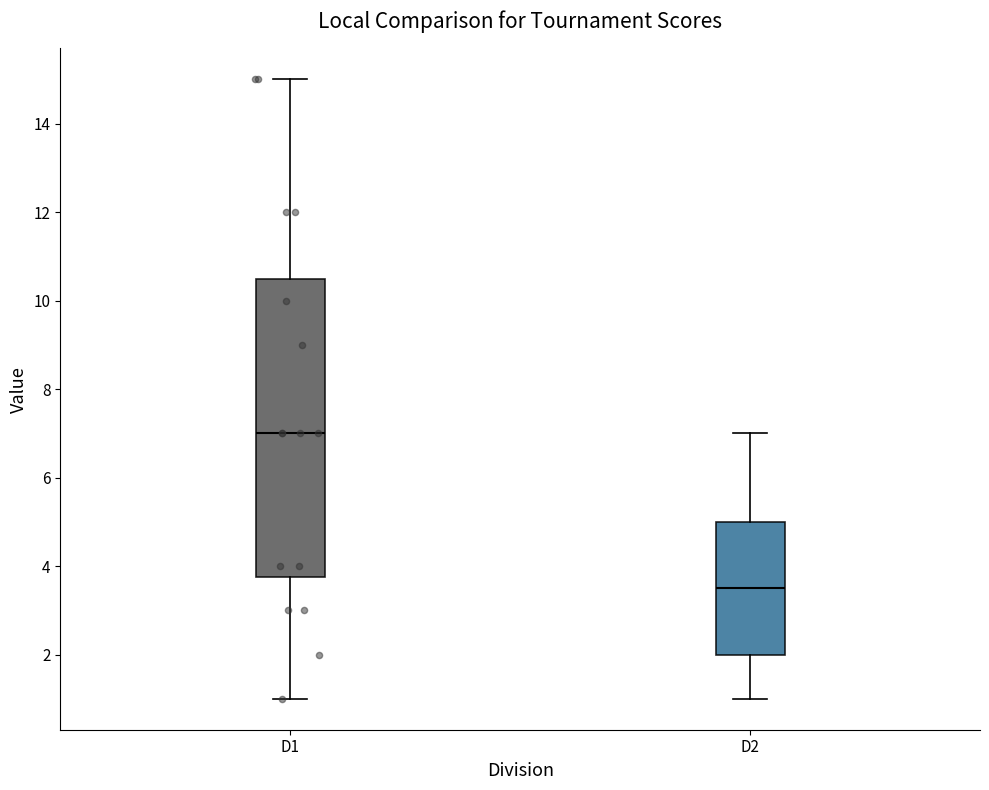

Reading left to right, transcribe this box plot: for each box, give where its median line is, the range the box spans, and where its two whiskers end, as read against the y-axis. The values are not printed on the chart, so give them approximately, as read against the axis.

D1: median 7.0, box 3.8 to 10.6, whiskers 1.0 to 15.0
D2: median 3.6, box 2.0 to 5.0, whiskers 1.0 to 7.0